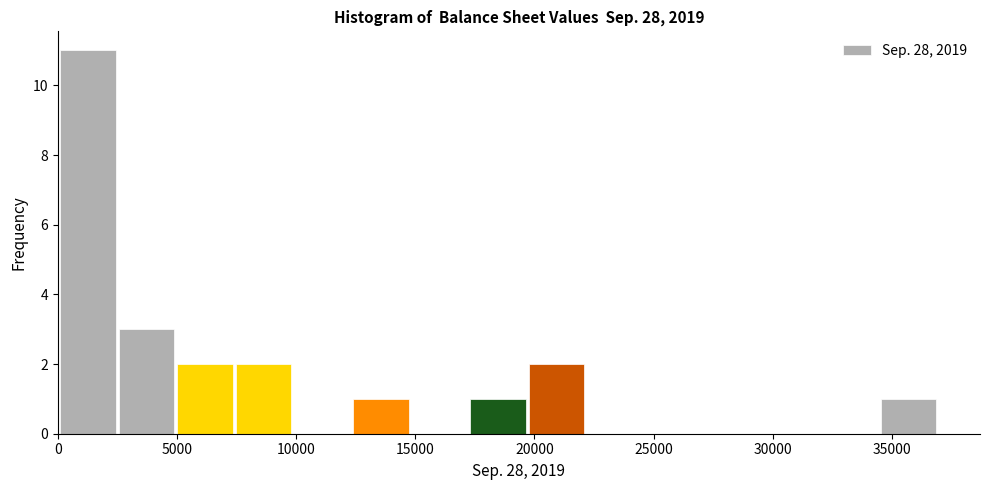

Reading left to right, list every bar in this chart as the range it spans on the x-axis followed by its height. Neither the bar edges nor the heights are printed on the chart, so give them approximately, as read against the axes.

0 to 2500: 11
2500 to 5000: 3
5000 to 7500: 2
7500 to 10000: 2
10000 to 12500: 0
12500 to 15000: 1
15000 to 17000: 0
17000 to 19500: 1
19500 to 22000: 2
22000 to 24500: 0
24500 to 27000: 0
27000 to 29500: 0
29500 to 32000: 0
32000 to 34500: 0
34500 to 37000: 1